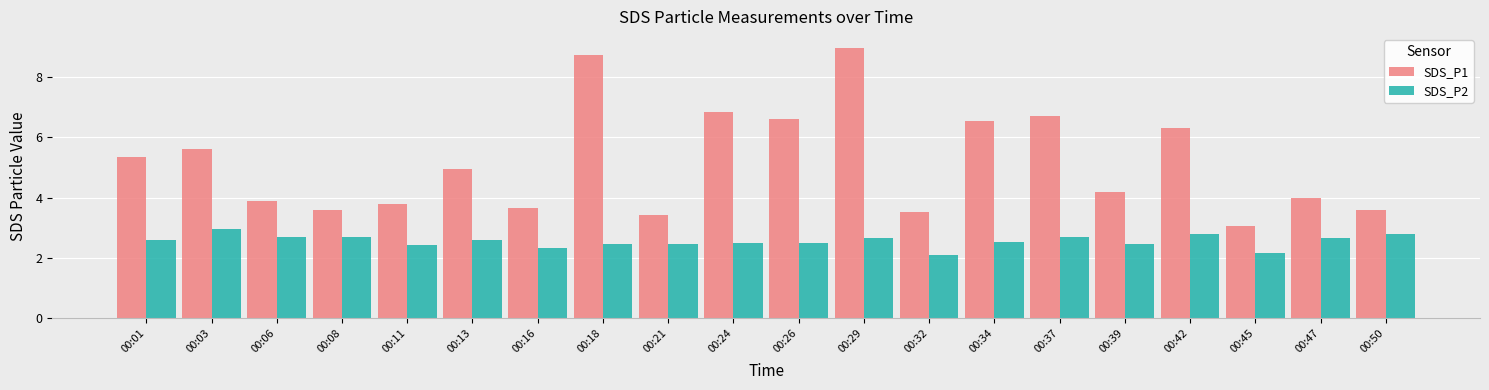

What is the lowest value of the SDS_P2 series?

2.1